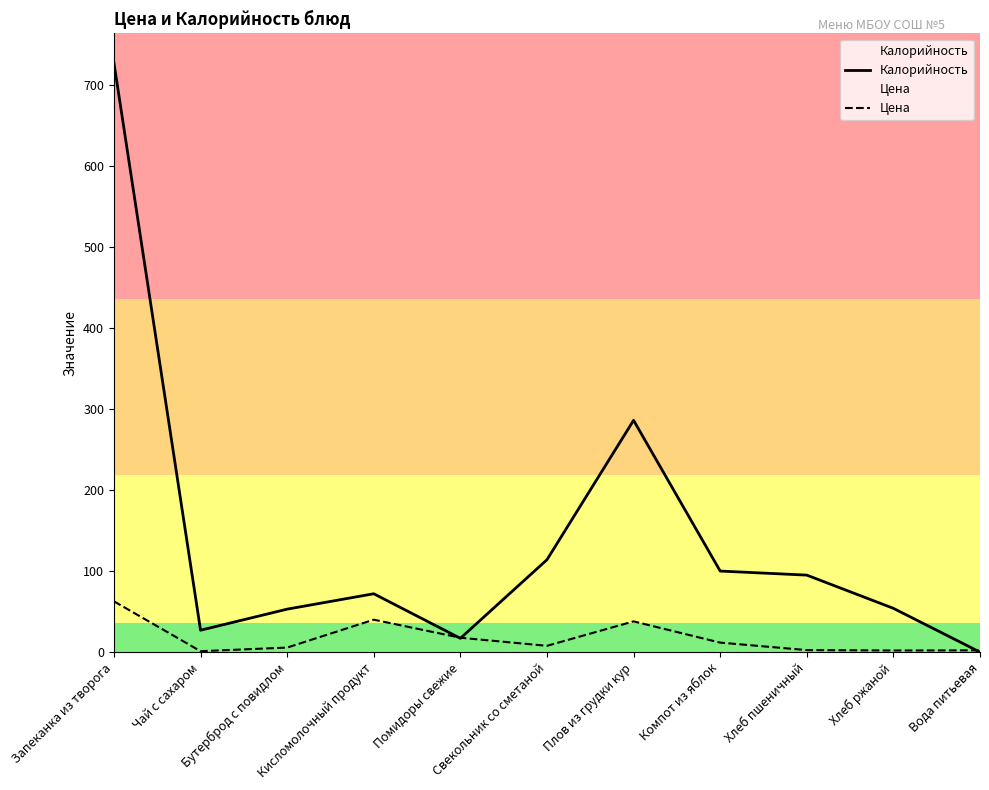

Rank the series by their average value, from highest to lowest.

Калорийность, Цена